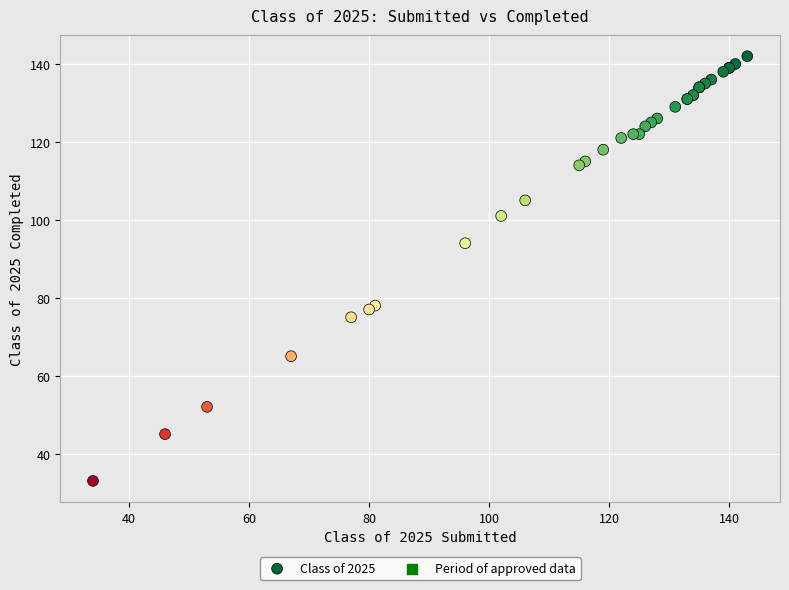

What Y value in the scatter plot is closest to 87?

94